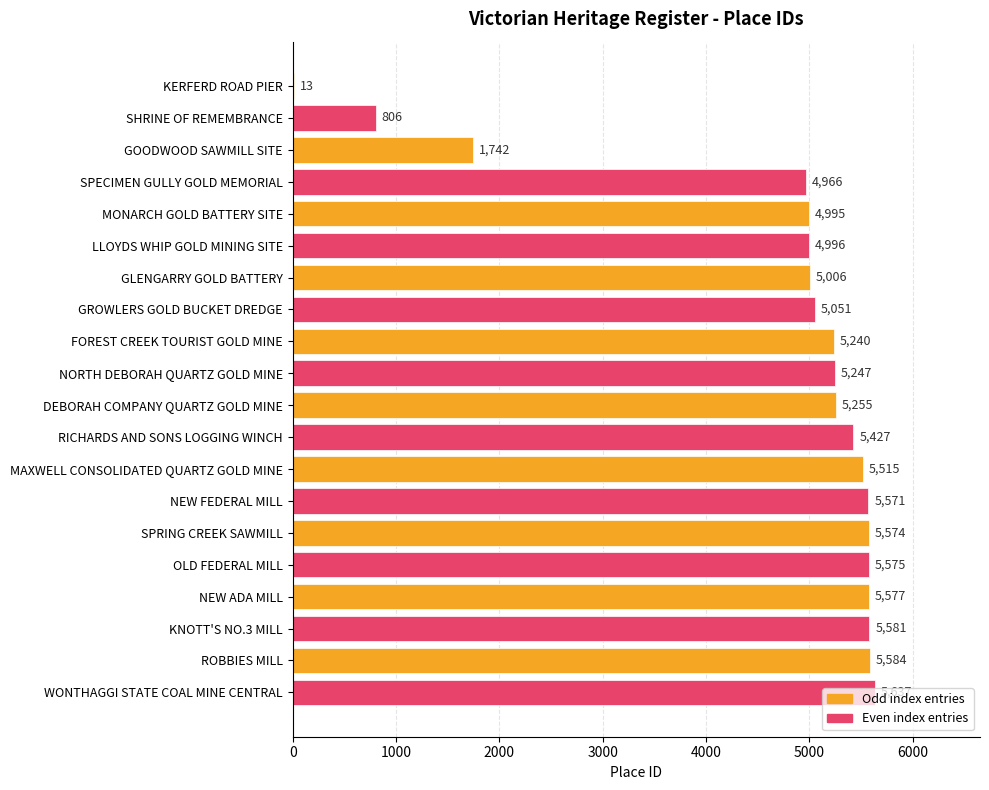

Where is the data nearest to the value 2825?

GOODWOOD SAWMILL SITE